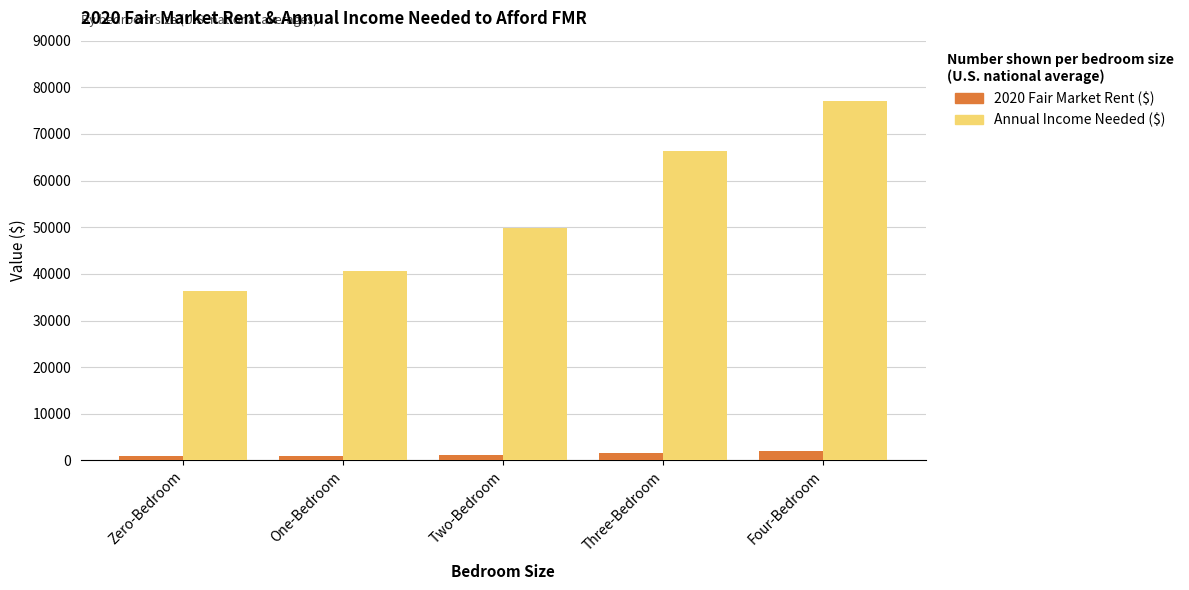

What position from the right is Four-Bedroom?

1